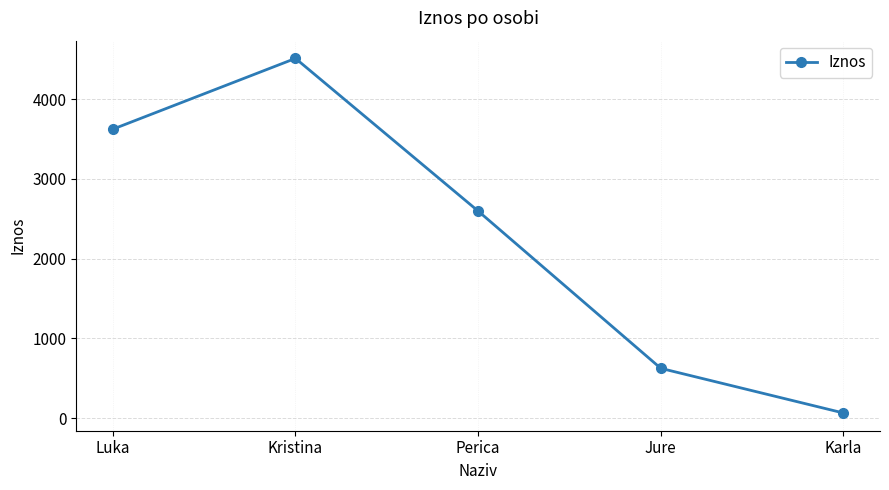

Reading right to left, transcribe all the data shown in this chart.

64	624	2597	4512	3624